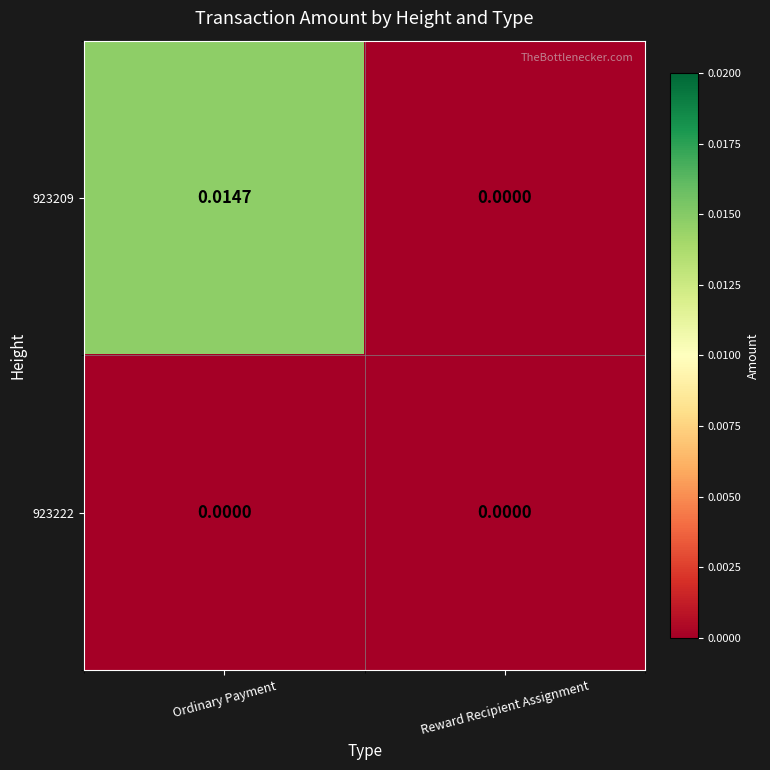

At which category is the sum across all series the highest?

Ordinary Payment